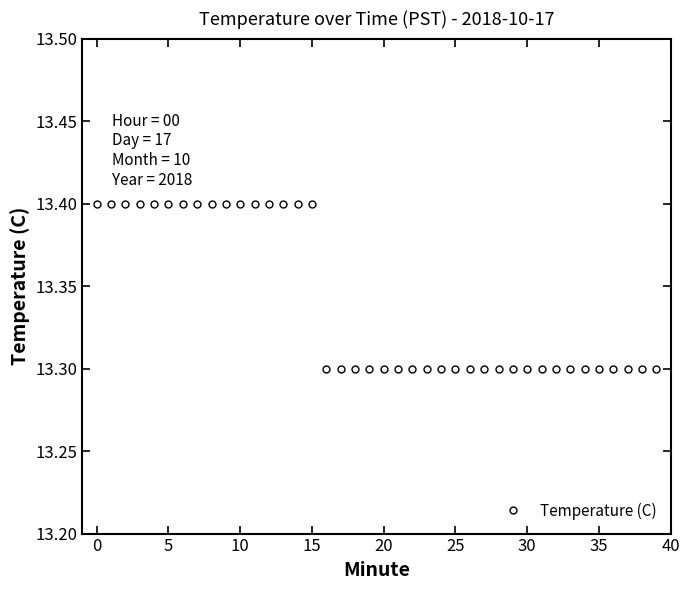

What is the smallest value displayed?

13.3